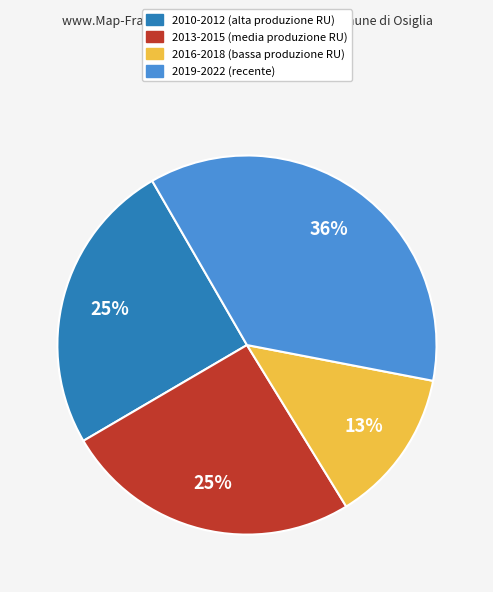

What is the smallest slice in the pie chart?

2016-2018 (bassa produzione RU)